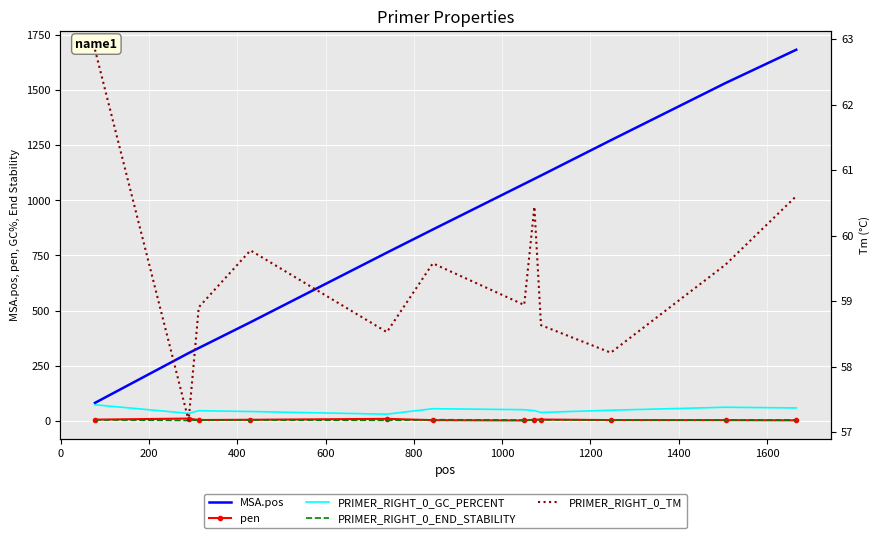

True or false: pen and PRIMER_RIGHT_0_GC_PERCENT intersect in this chart.

False